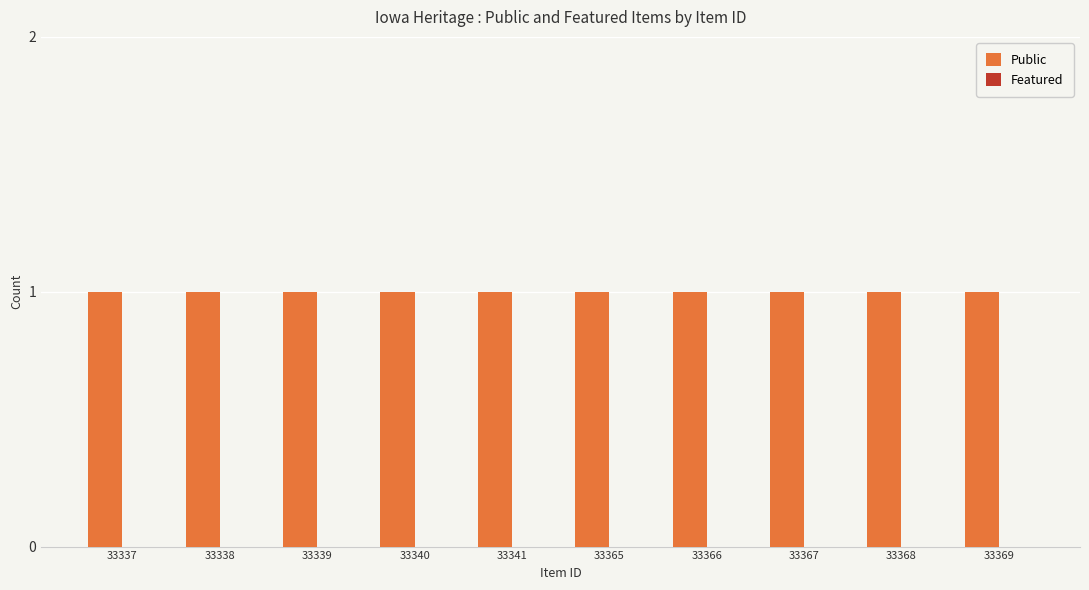

Reading left to right, transcribe all the data shown in this chart.

Public: 1	1	1	1	1	1	1	1	1	1
Featured: 0	0	0	0	0	0	0	0	0	0